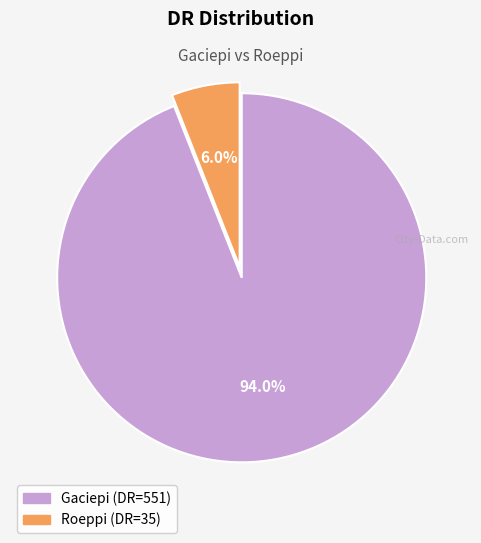

To the nearest percent, what is the difference between the largest and smallest slice percentages?

88%